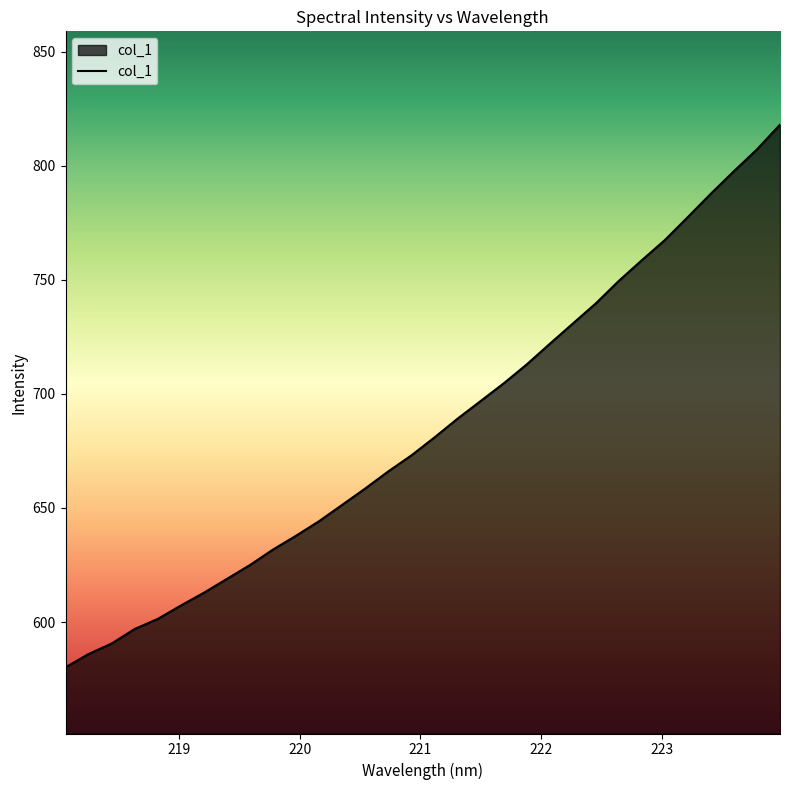

How many values are below 680?

16